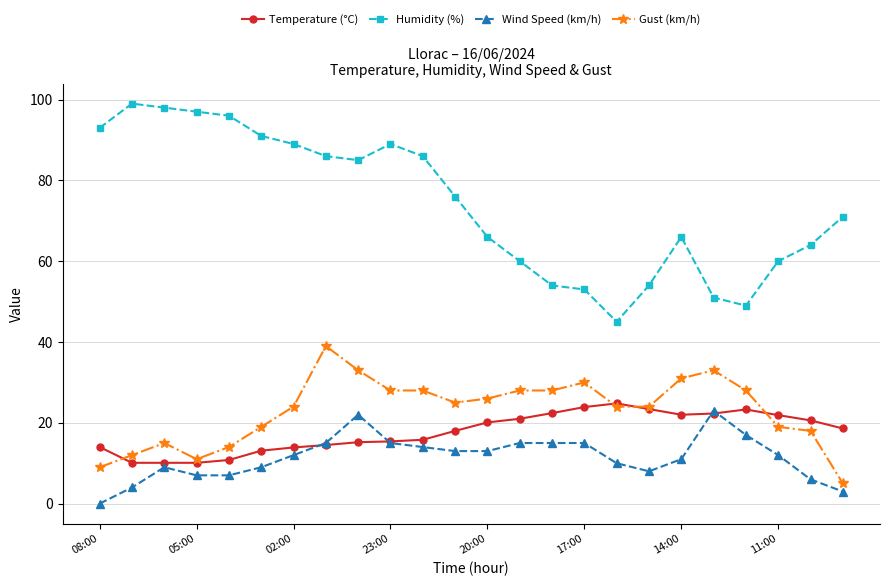

True or false: Gust (km/h) has more than 2 interior local peaks.

True